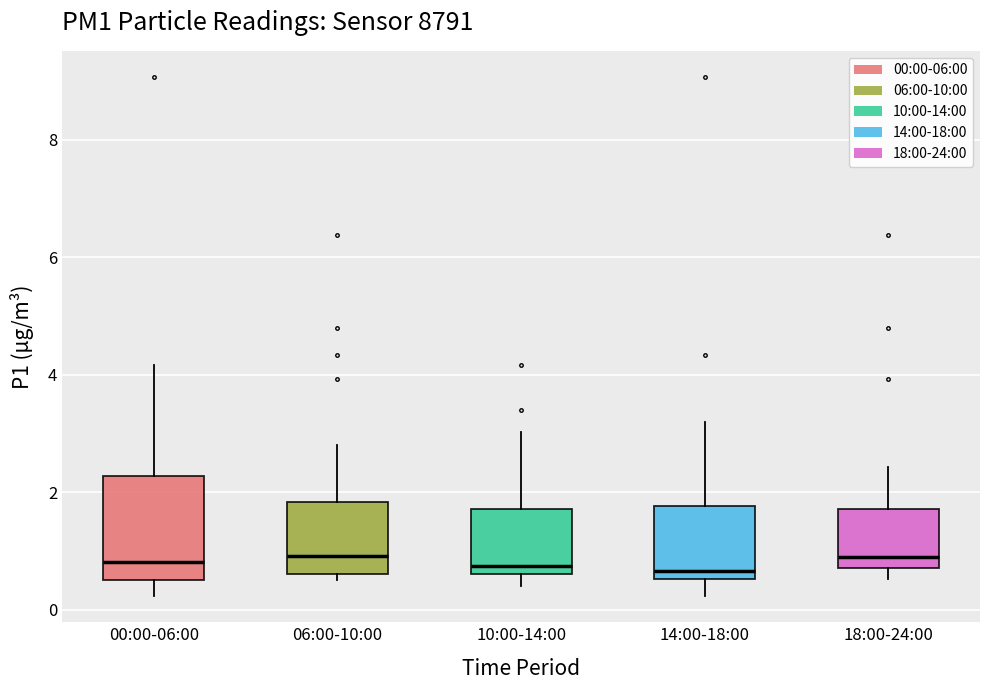

Reading left to right, read every box against the y-axis: the position of its median line, the range the box covers, and the ends of its whiskers. The values are not printed on the chart, so give them approximately, as read against the axis.

00:00-06:00: median 0.8, box 0.6 to 2.2, whiskers 0.2 to 4.2
06:00-10:00: median 1.0, box 0.6 to 1.8, whiskers 0.6 (just below the box's lower edge) to 2.8
10:00-14:00: median 0.8, box 0.6 to 1.8, whiskers 0.4 to 3.0
14:00-18:00: median 0.6 (just above the box's lower edge), box 0.6 to 1.8, whiskers 0.2 to 3.2
18:00-24:00: median 1.0, box 0.8 to 1.8, whiskers 0.6 to 2.4